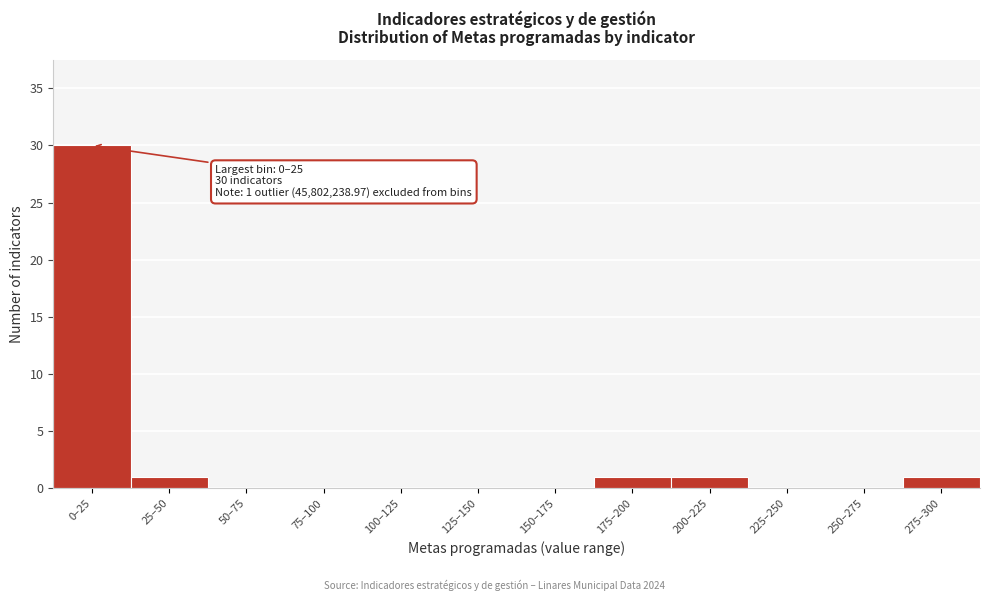

Reading left to right, list all the values displayed in this chart.

0–25=30	25–50=1	50–75=0	75–100=0	100–125=0	125–150=0	150–175=0	175–200=1	200–225=1	225–250=0	250–275=0	275–300=1